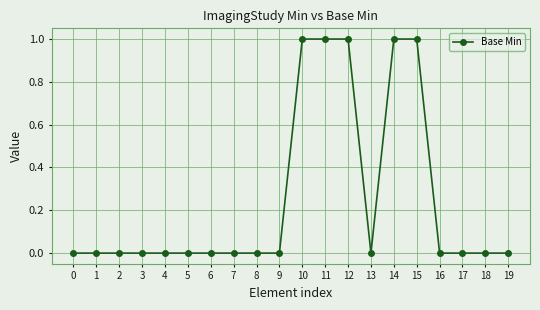

Is it true that the value at 7 is 0?

True